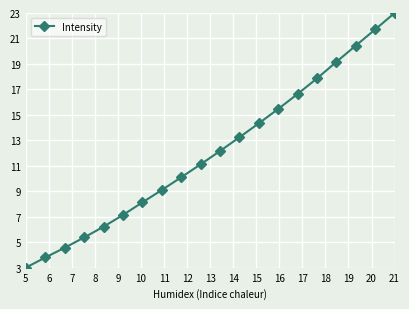

Reading left to right, list all the values displayed in this chart.

3.0	3.8	4.6	5.4	6.2	7.1	8.1	9.1	10.1	11.1	12.2	13.2	14.3	15.5	16.6	17.9	19.2	20.4	21.7	23.0